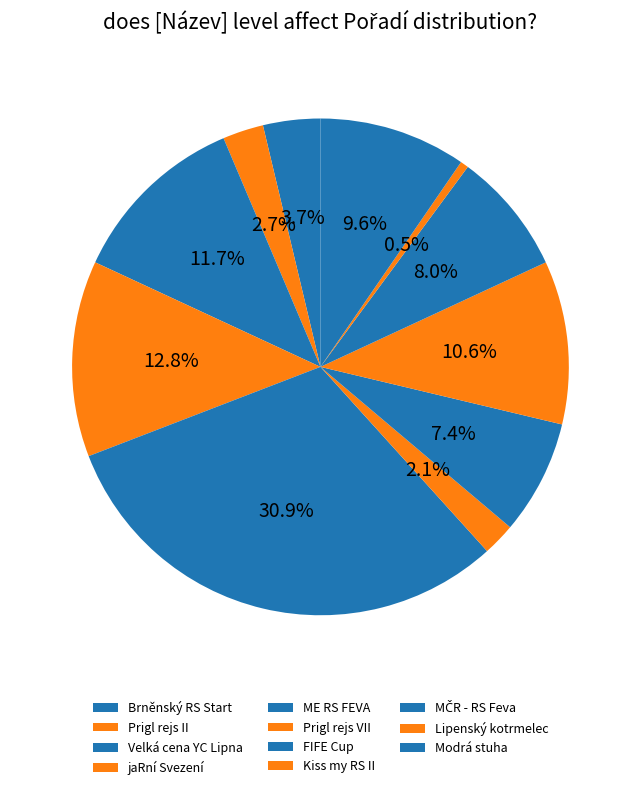

Count the number of slices in the pie.

11